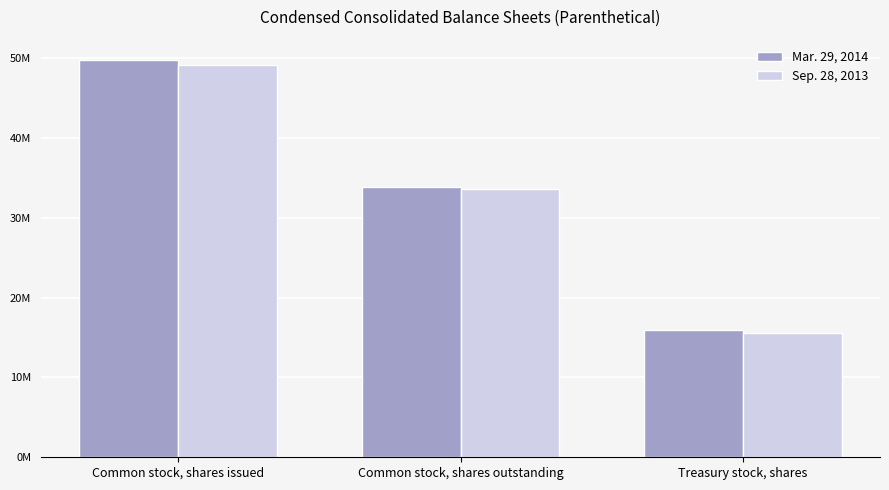

Is the value of Mar. 29, 2014 at Common stock, shares issued greater than the value of Sep. 28, 2013 at Treasury stock, shares?

Yes